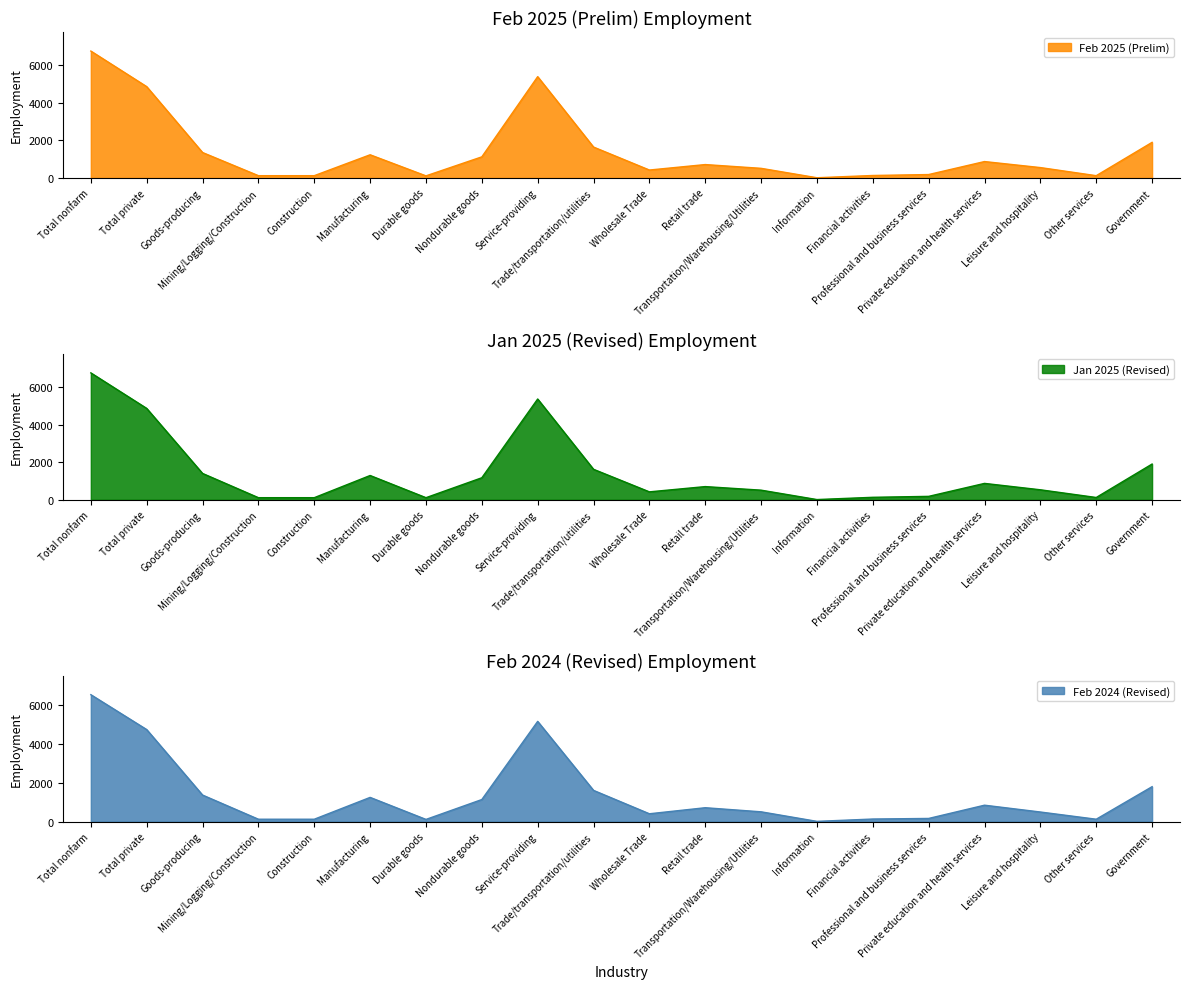

Is it true that Jan 2025 (Revised) equals 2115 at Trade/transportation/utilities?

False